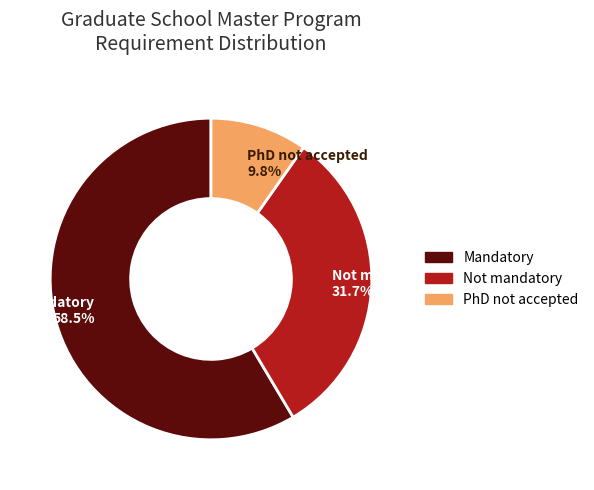

Combined, what portion of the pie is PhD not accepted 9.8% and Mandatory 58.5%?

68.3%